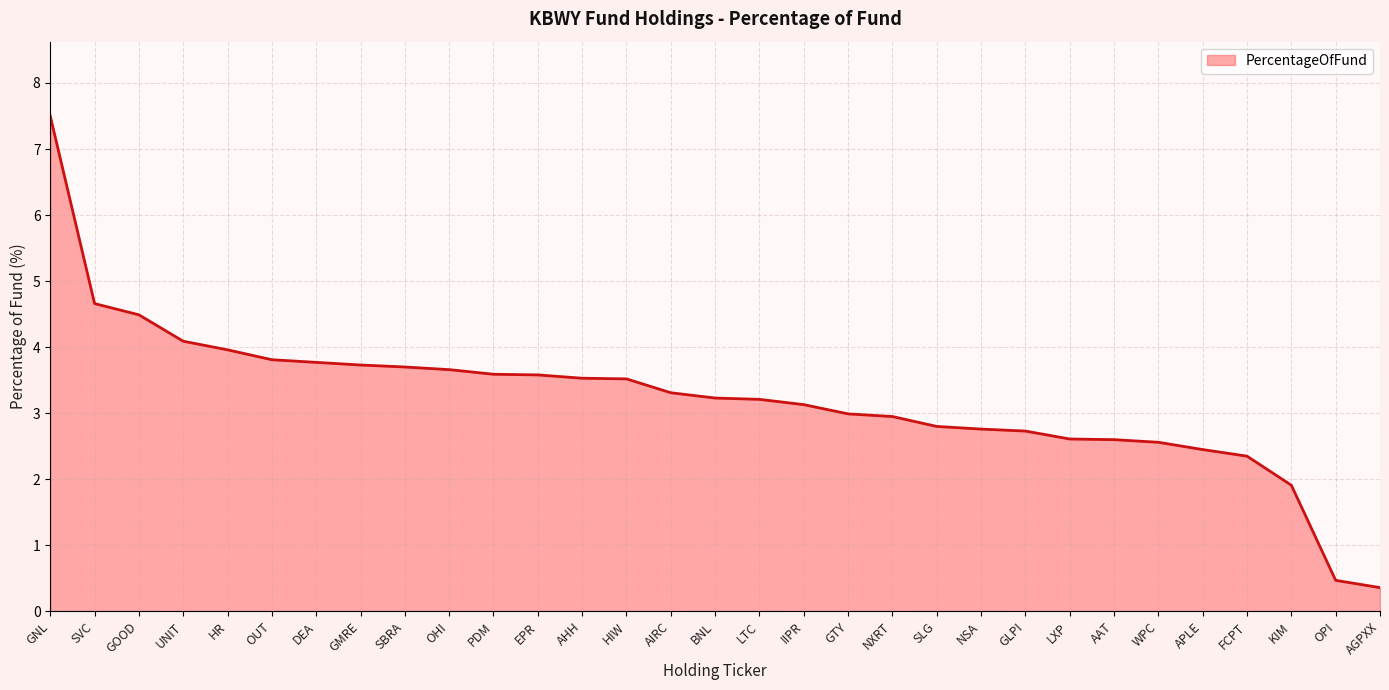

Approximately how many times larger is the value at OUT compared to WPC?

1.5